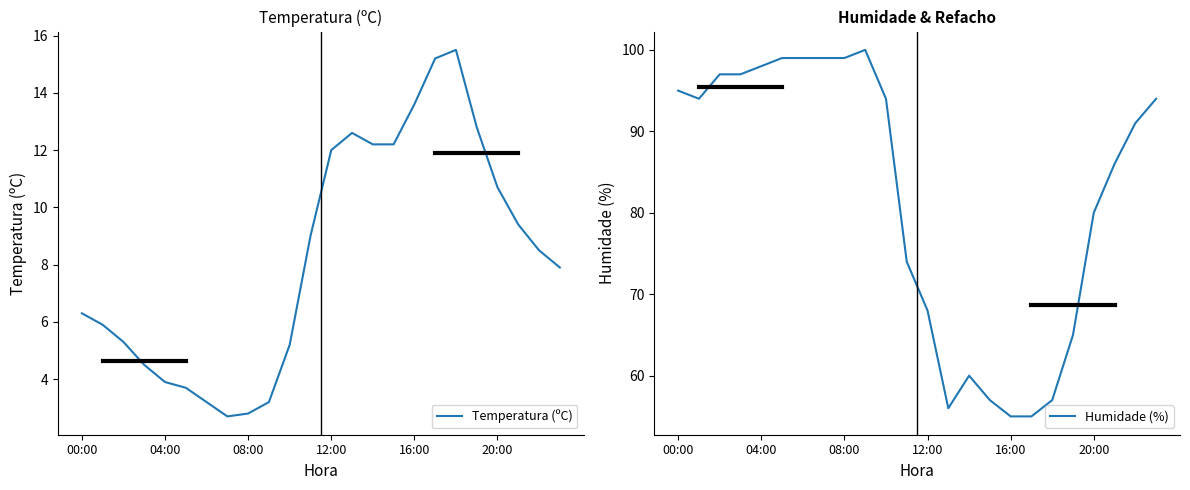

The Temperatura (ºC) series shows 12.8 at 19. True or false?

True